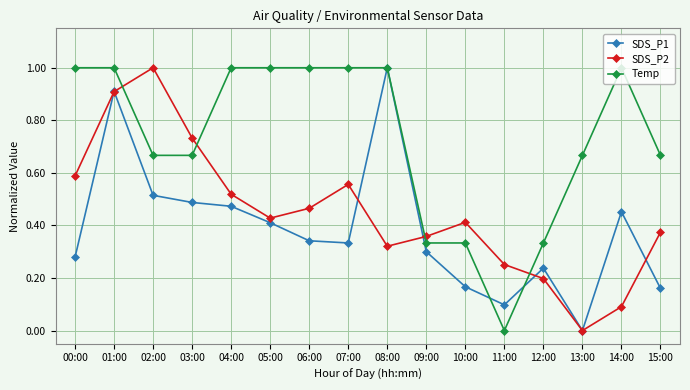

Which series ends up on top after the final intersection of Temp and SDS_P2?

Temp